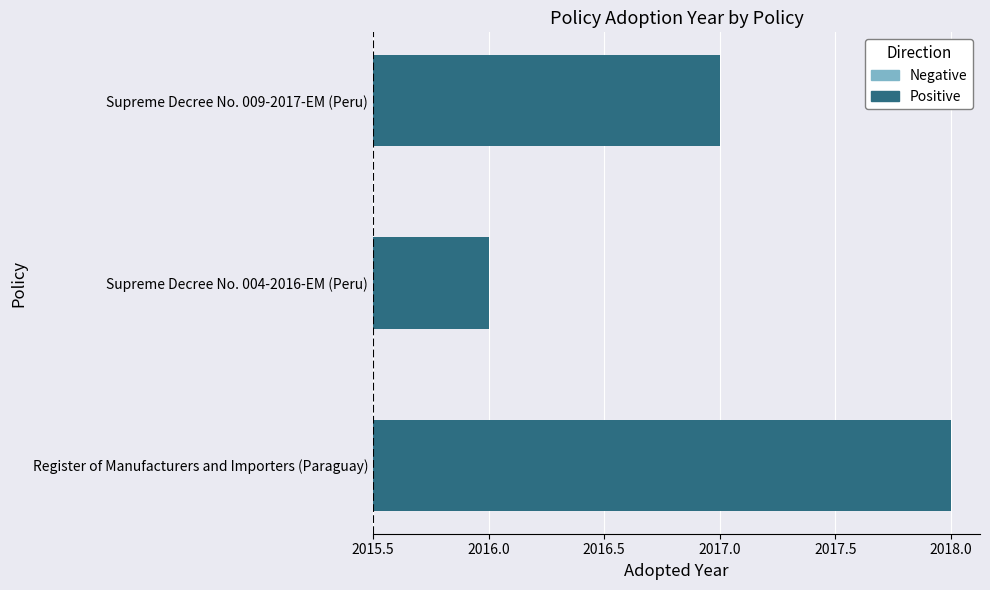

What is the smallest value displayed?

2016